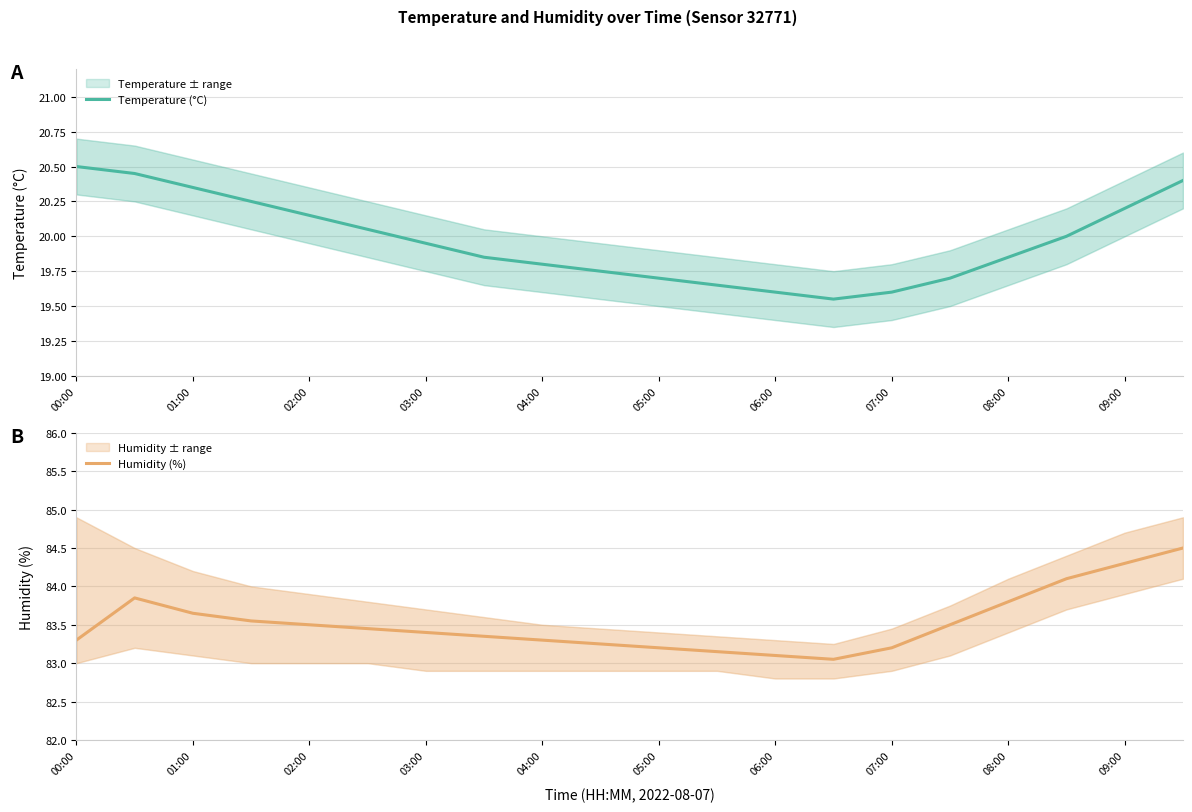

Is it true that Humidity (%) equals 25.8 at 05:00?

False